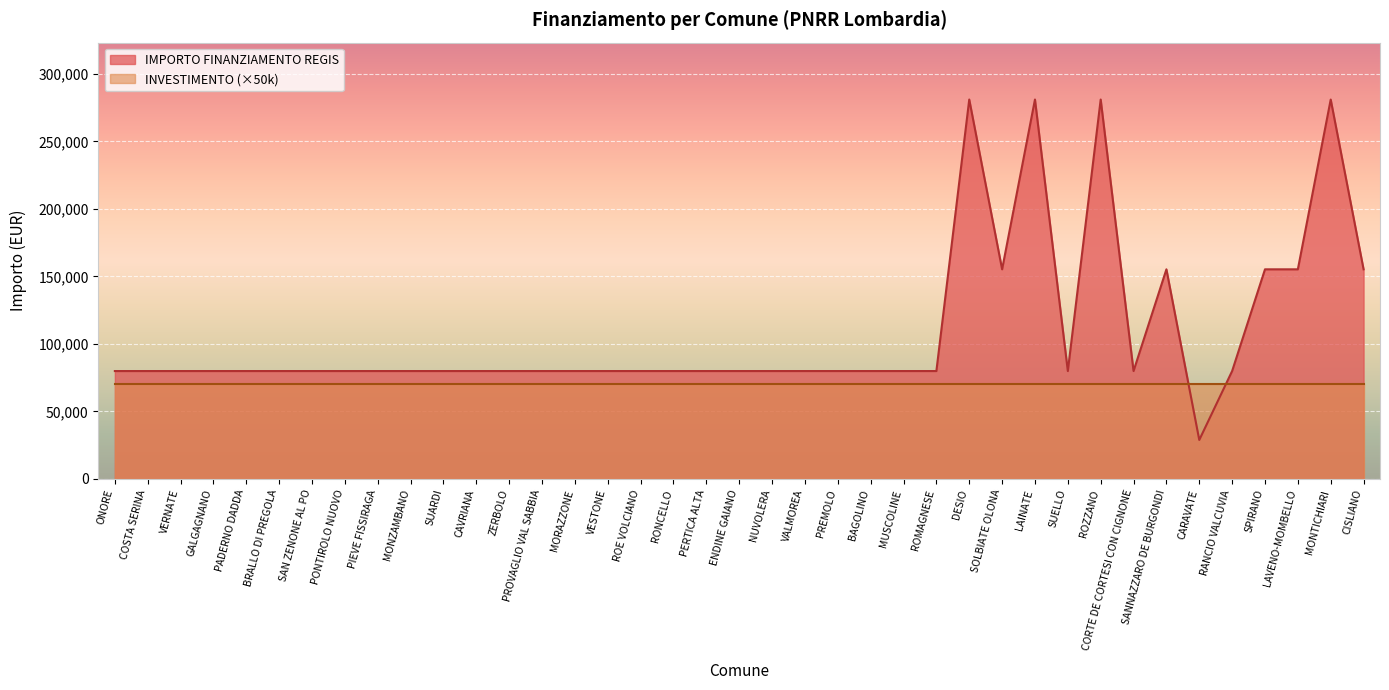

What is the average value?

108886